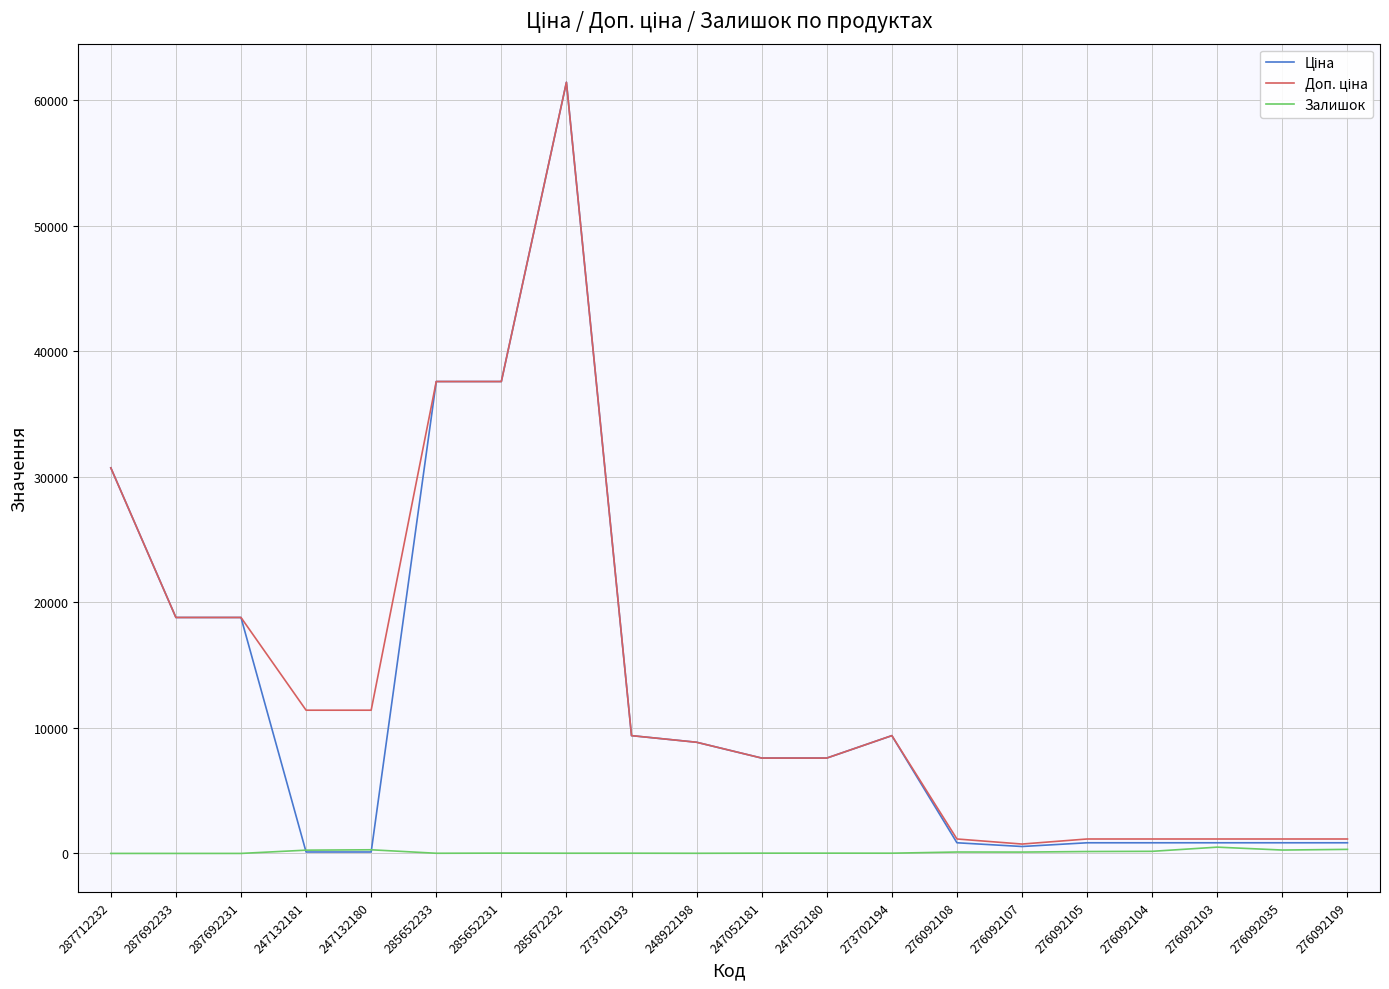

Is it true that Залишок equals 21.0 at 247052180?

True